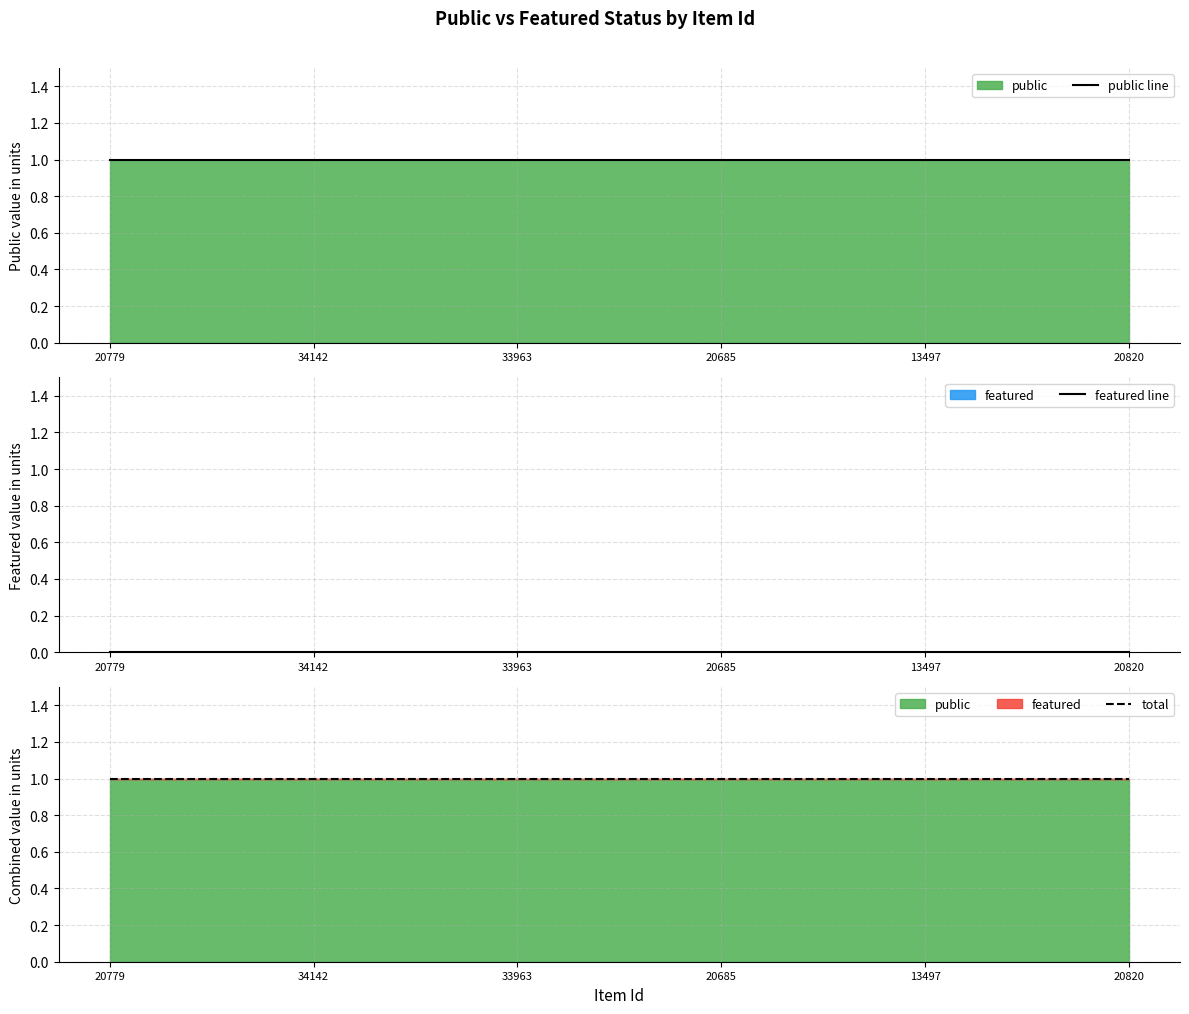

True or false: featured line has more than 2 points higher than both neighbors.

False